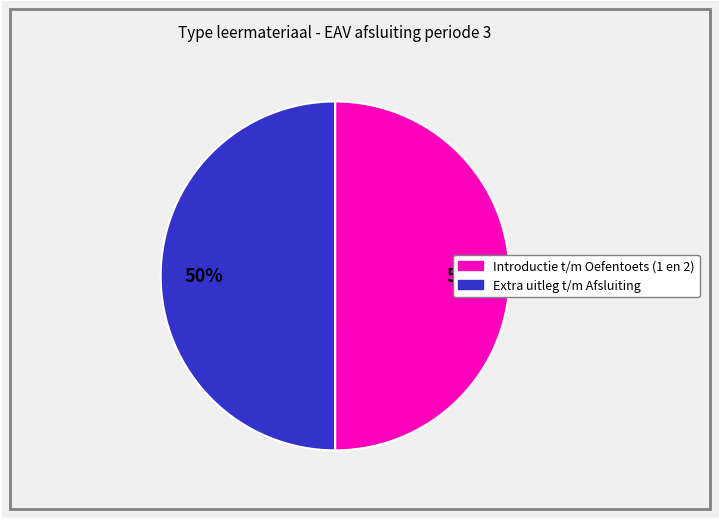

To the nearest percent, what is the average slice percentage?

50%